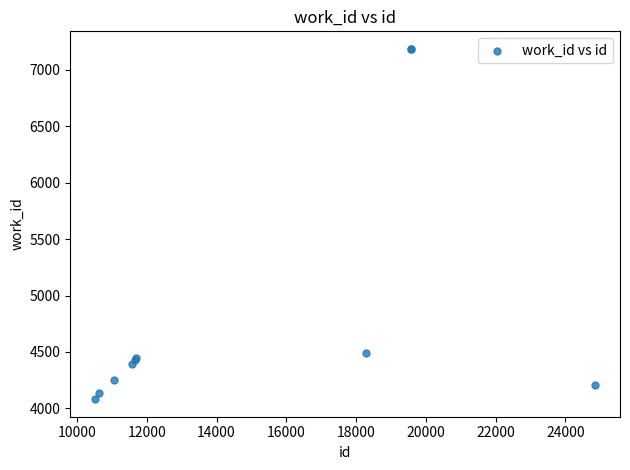

What Y value in the scatter plot is closest to 5634?

4495